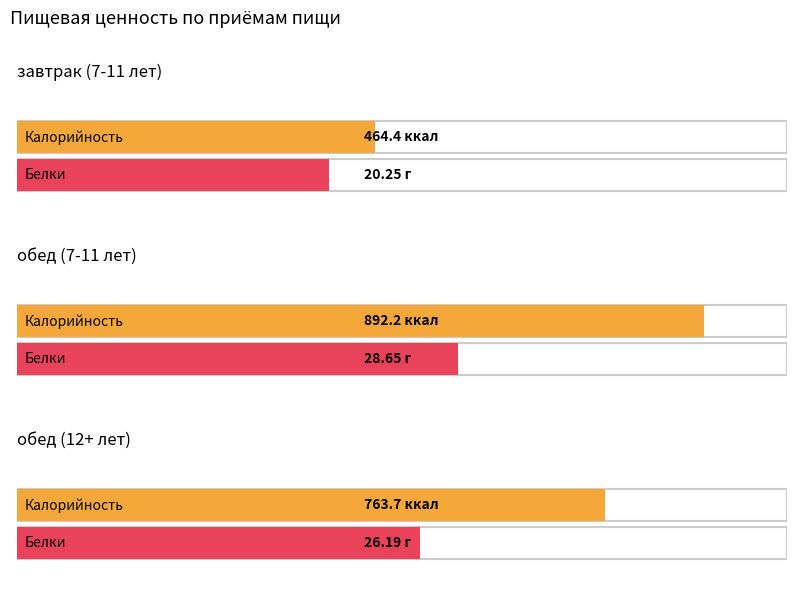

At which label does Калорийность reach its peak?

обед (7-11 лет)